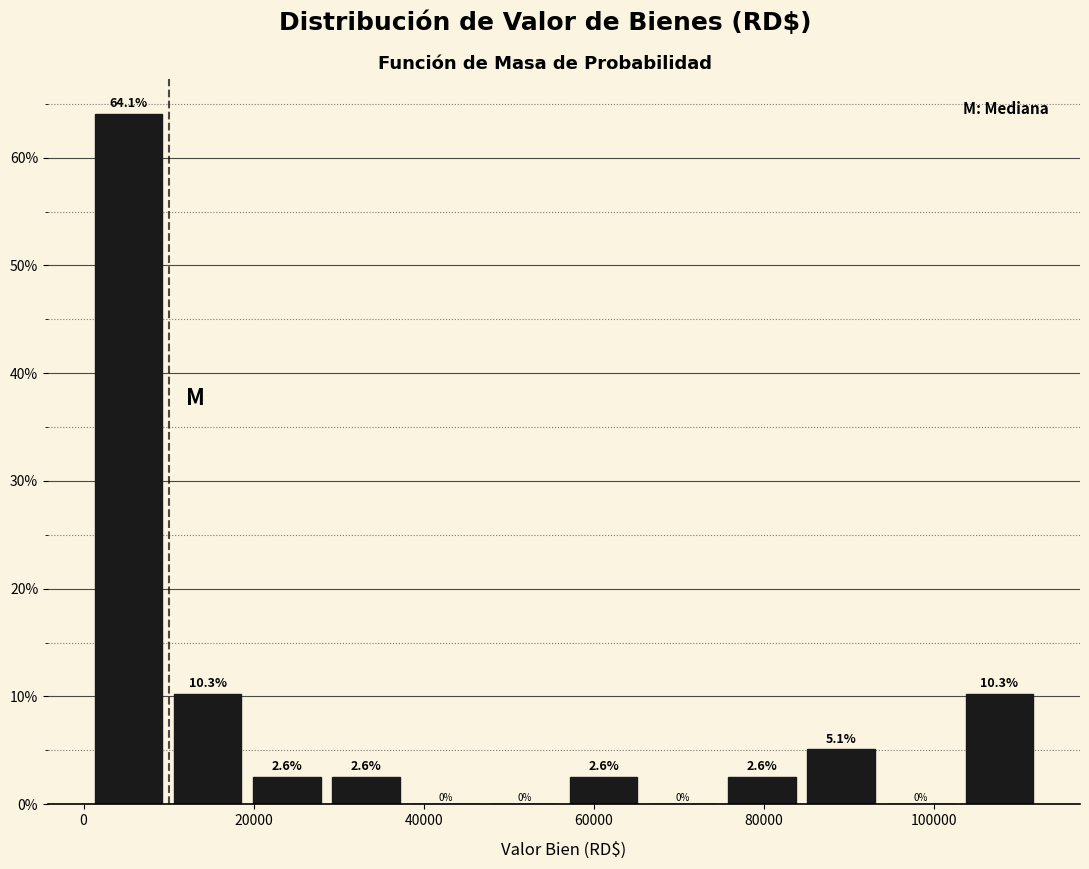

Which range on the x-axis has the tallest bar?

2000 to 10000